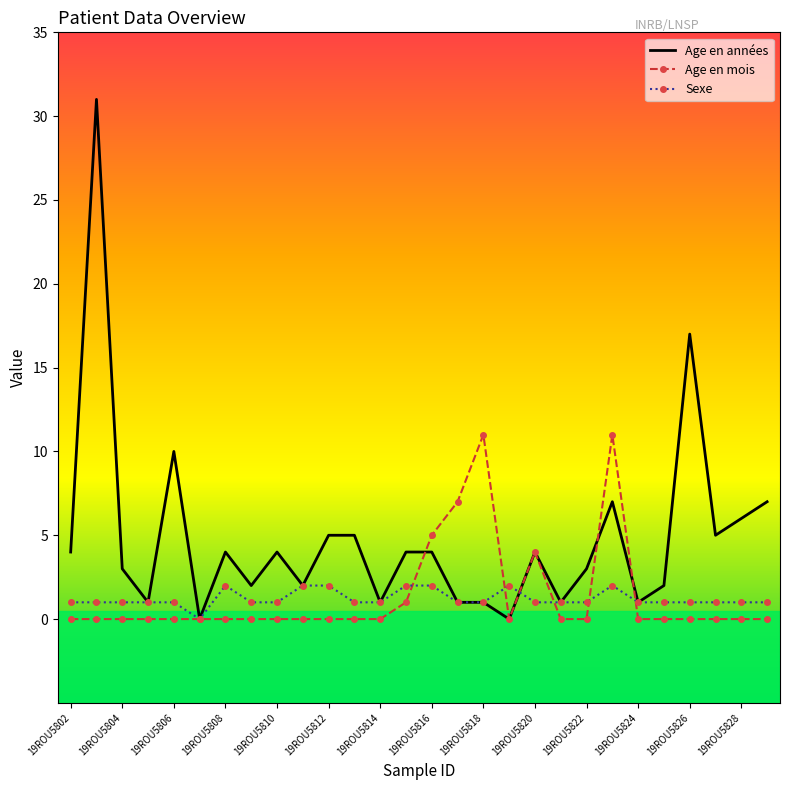

Which series has the widest spread of values?

Age en années